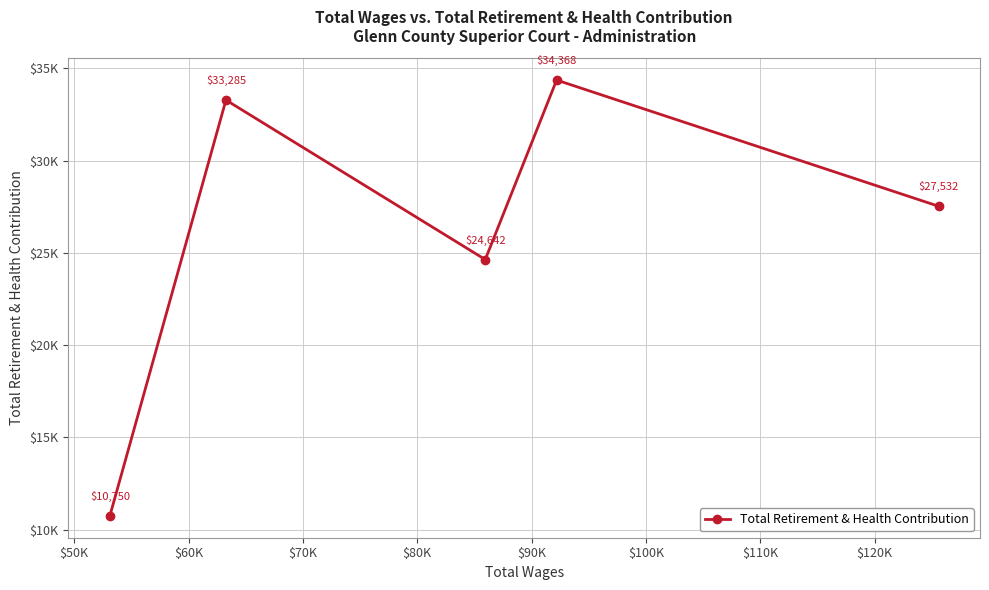

Is this an area chart (filled region under the line)?

No